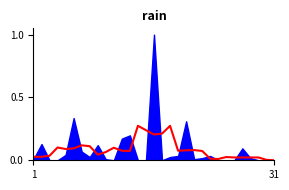

Does the chart have visible grid lines?

No